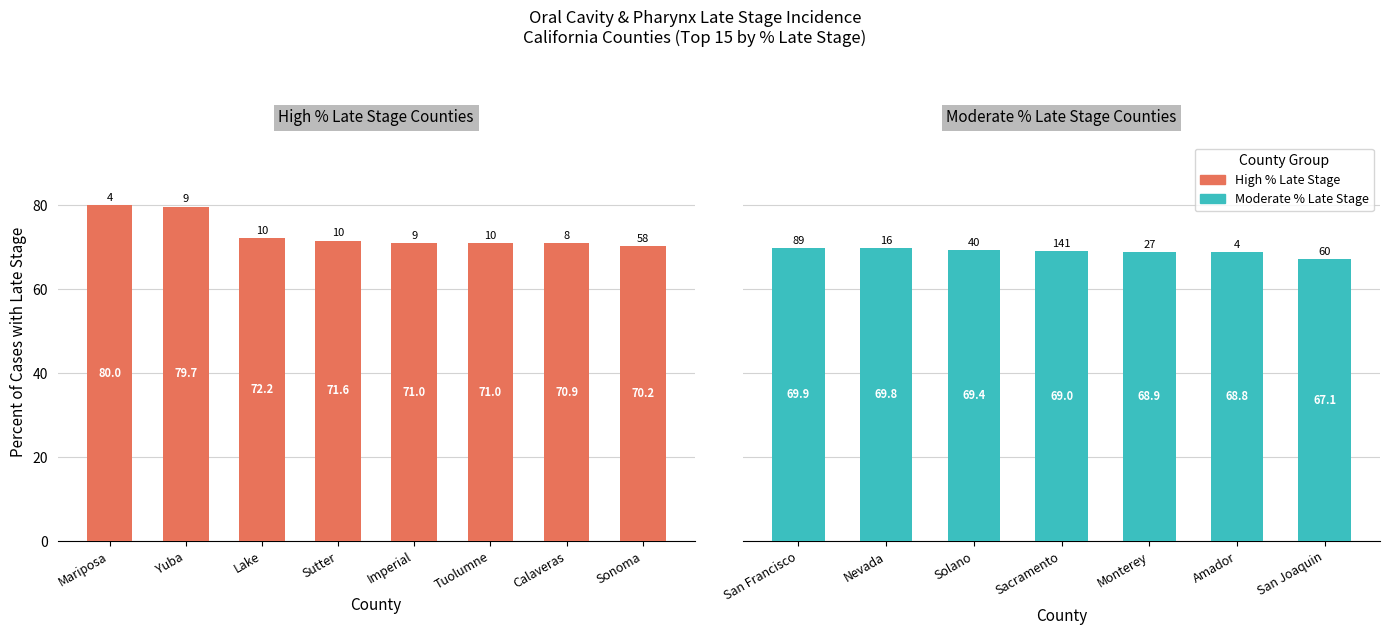

Rank the categories by value from highest to lowest.

Mariposa, Yuba, Lake, Sutter, Imperial, Tuolumne, Calaveras, Sonoma, San Francisco, Nevada, Solano, Sacramento, Monterey, Amador, San Joaquin